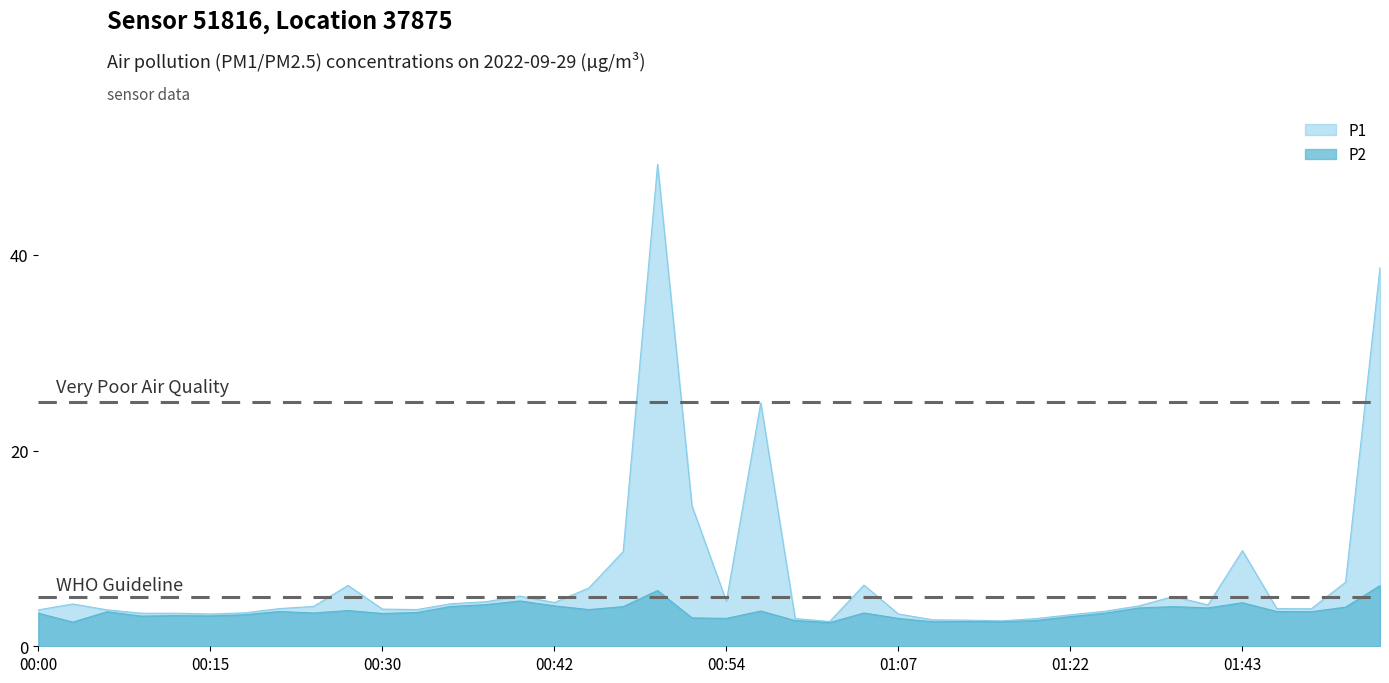

What is the difference between the highest and lowest values at 00:52?

11.4